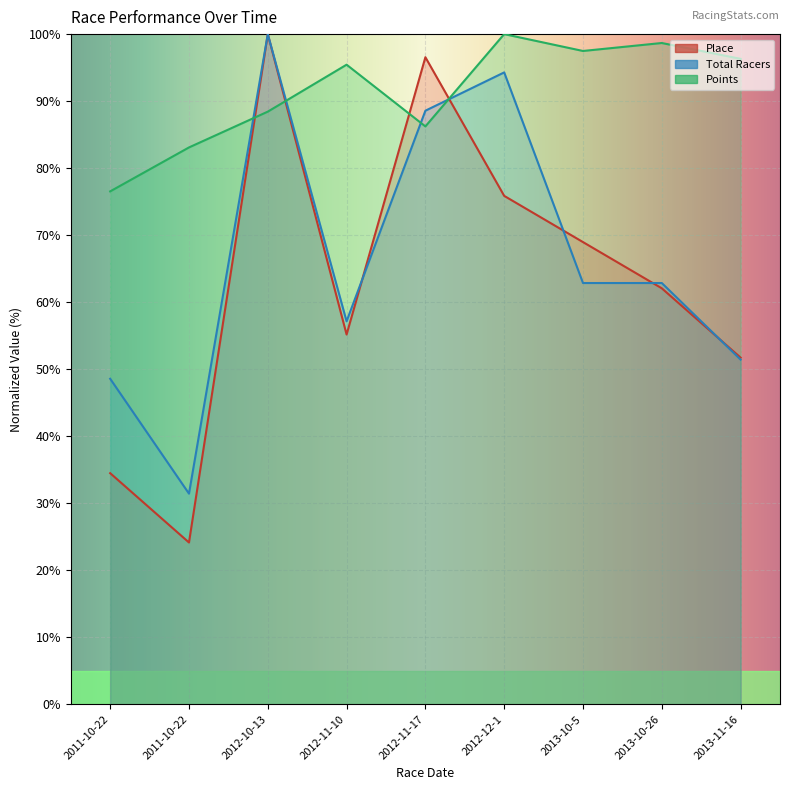

True or false: Total Racers has more than 0 interior local peaks.

True